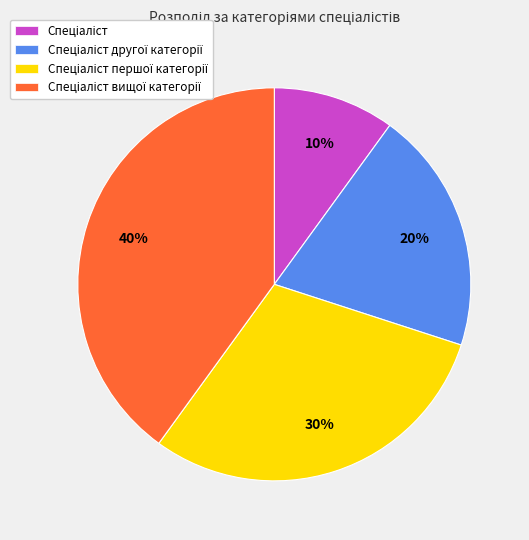

To the nearest percent, what is the average slice percentage?

25%